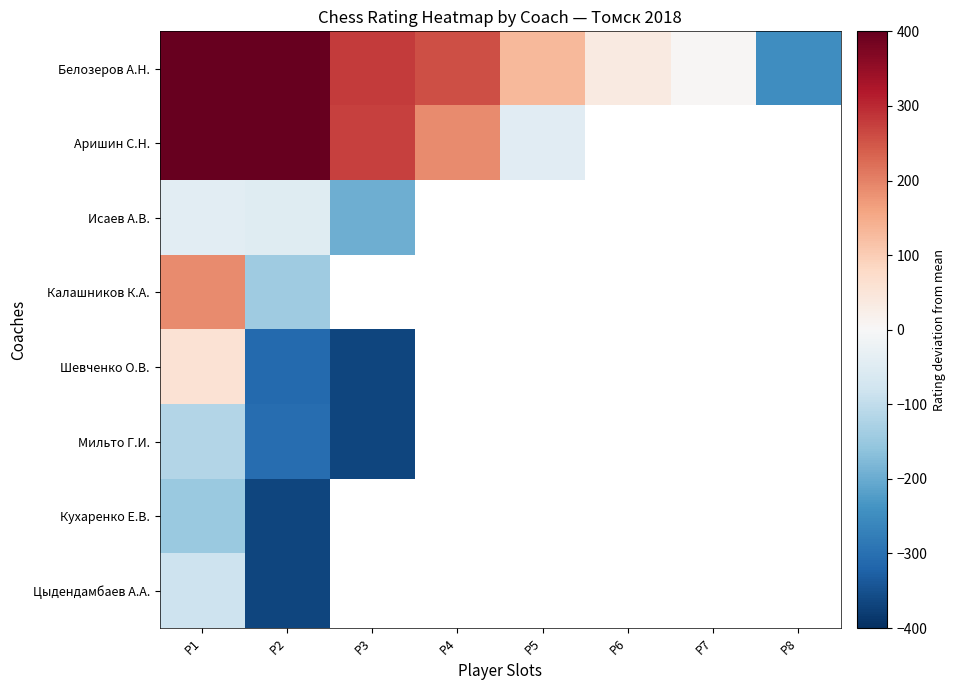

List the series in order of their peak value, highest first.

Аришин С.Н., Белозеров А.Н., Калашников К.А., Шевченко О.В., Исаев А.В., Цыдендамбаев А.А., Мильто Г.И., Кухаренко Е.В.